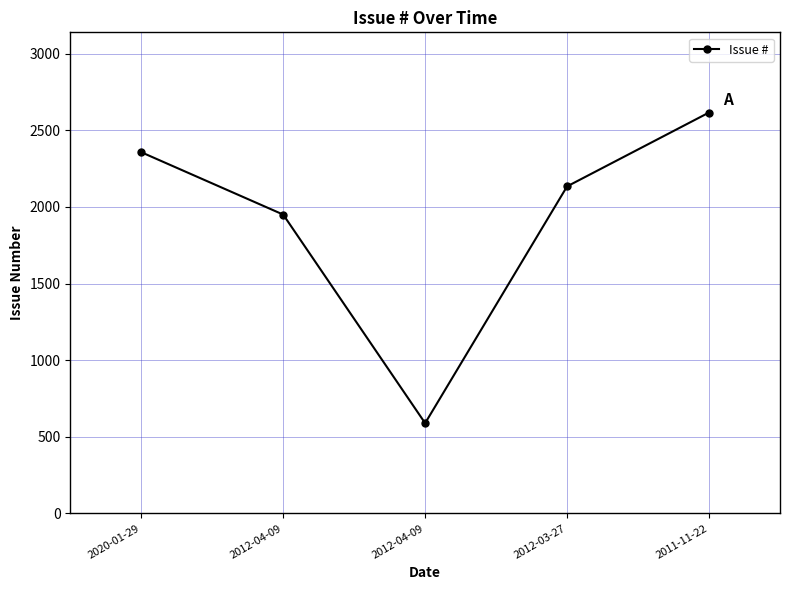

How many values are below 2134?

2